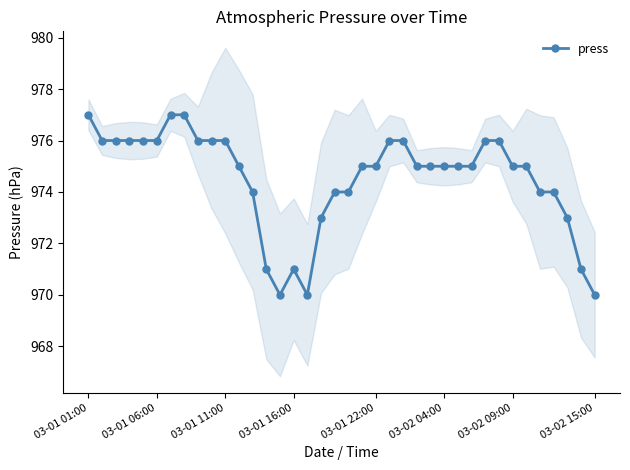

How many lines are shown in the chart?

1